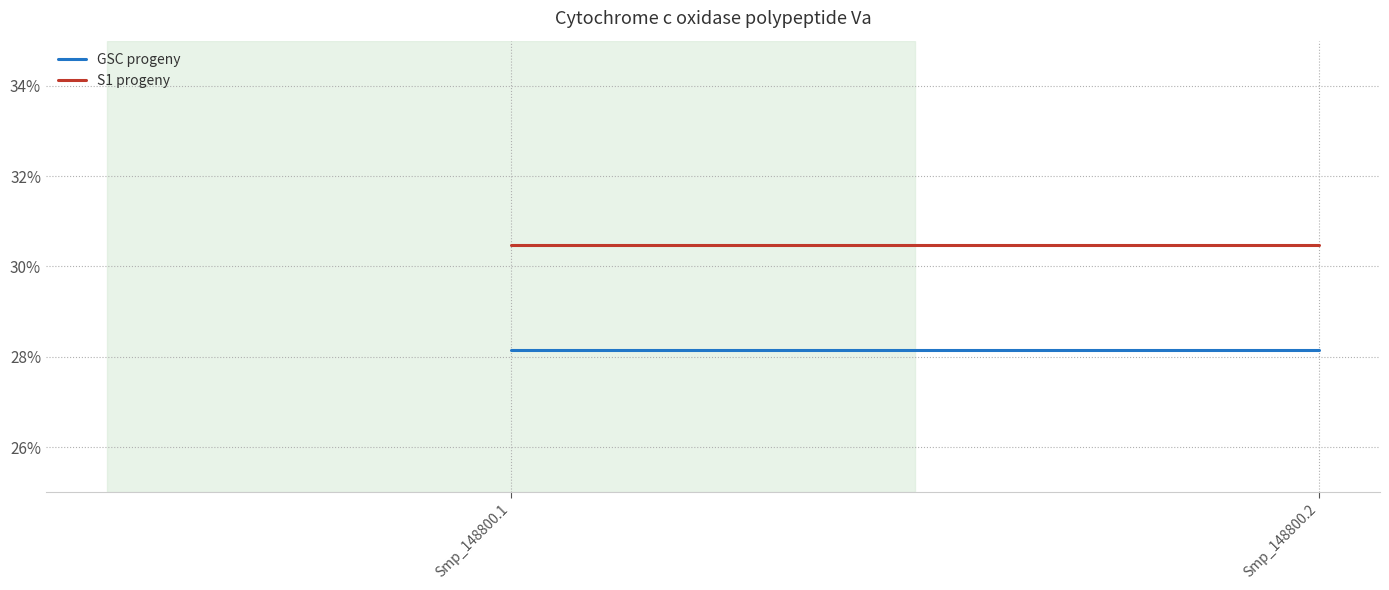

Reading right to left, what are all the values shown in this chart?

GSC progeny: 0.3	0.3
S1 progeny: 0.3	0.3